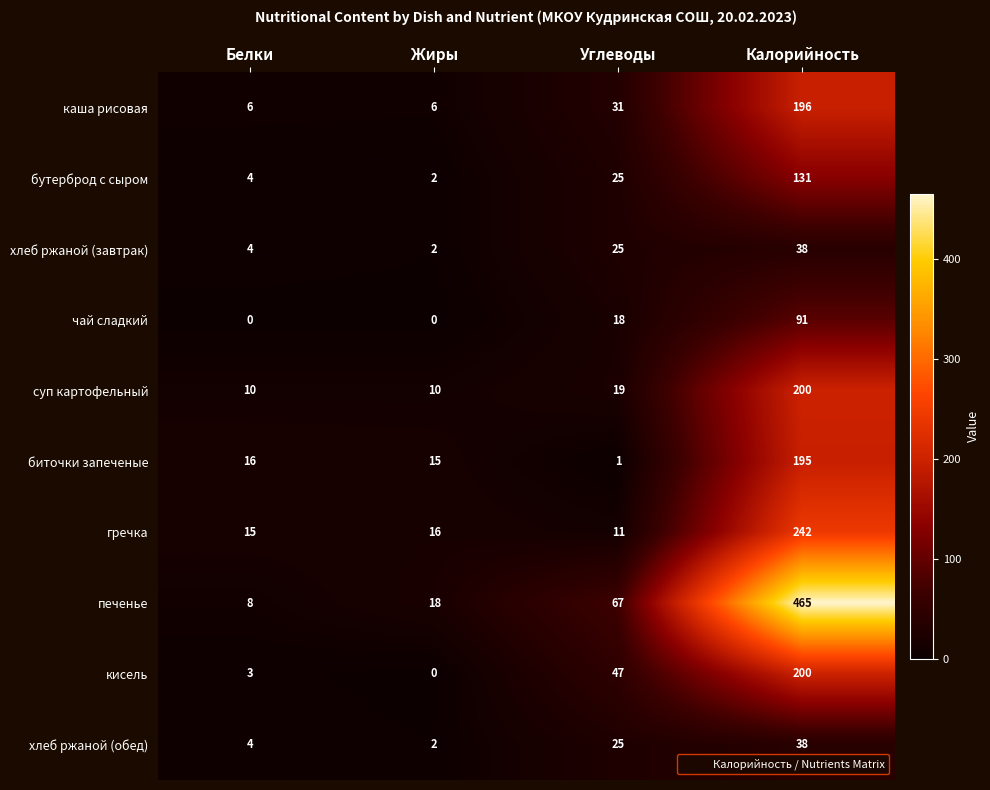

What is the total value across all series at Жиры?

71